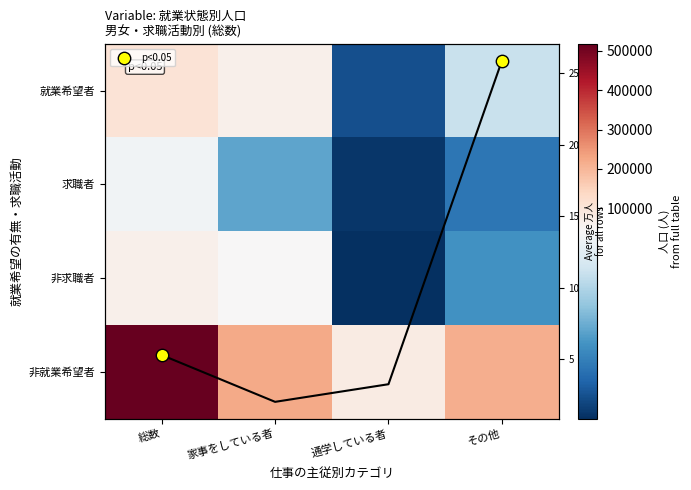

Count the 求職者 values in the range 14000 to 39800.

3